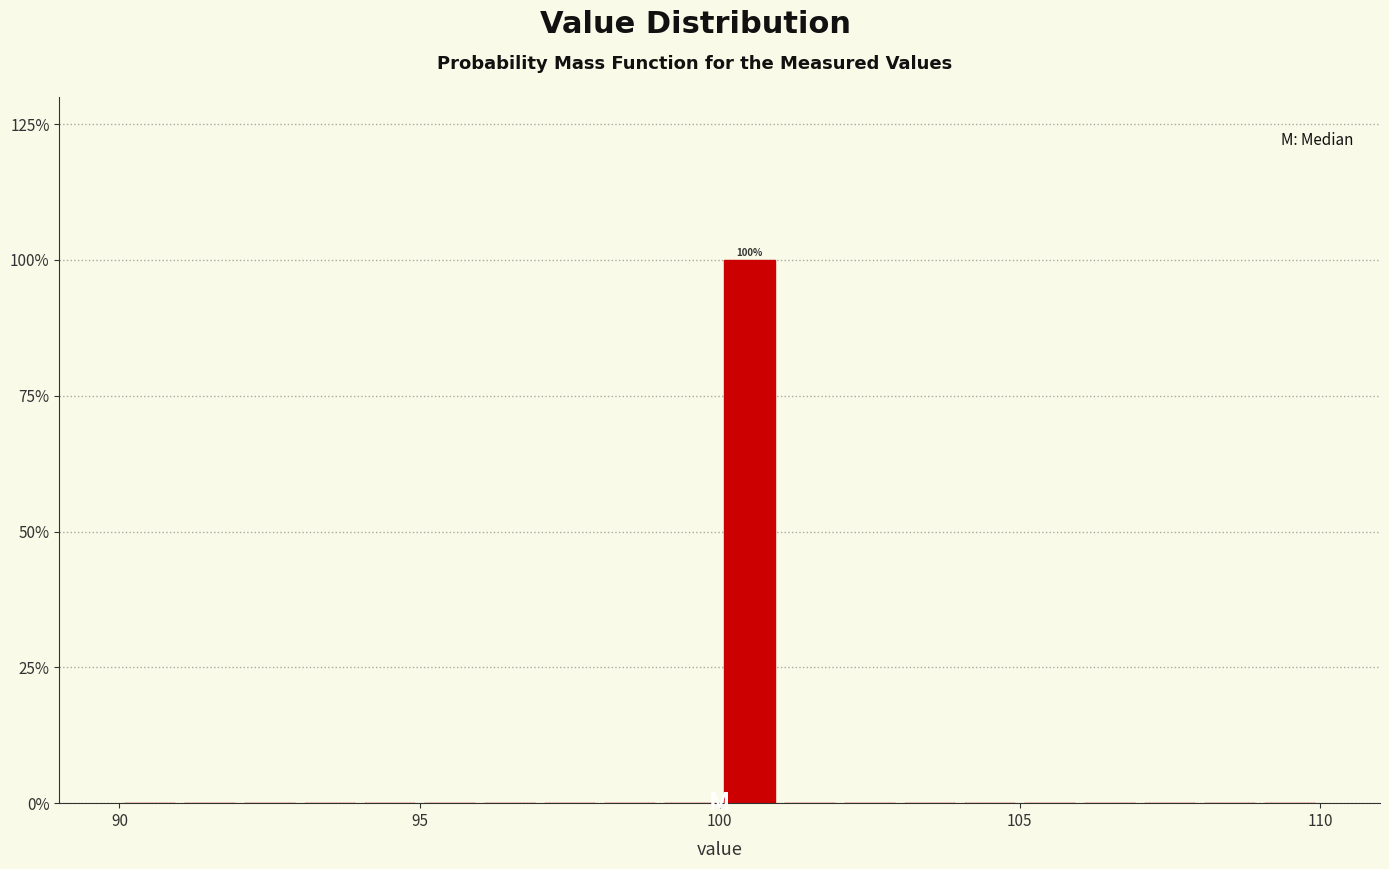

Read against the x-axis, roughly where is the centre of the tallest bar?

100.5